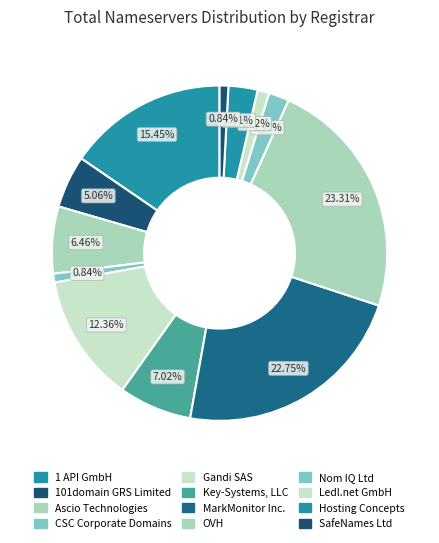

To the nearest percent, what percentage of the pie is 101domain GRS Limited?

5%